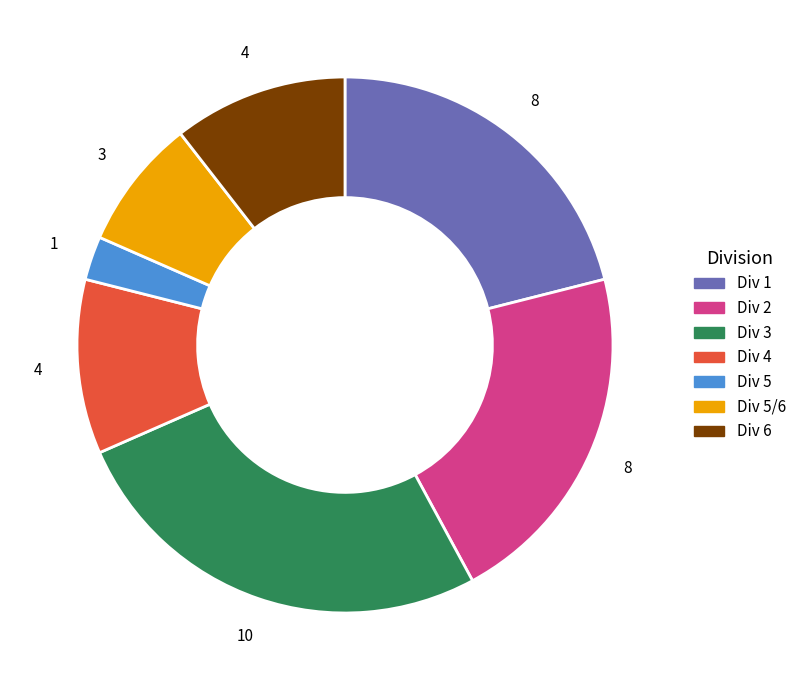

Is there any slice that represents more than half of the pie?

No